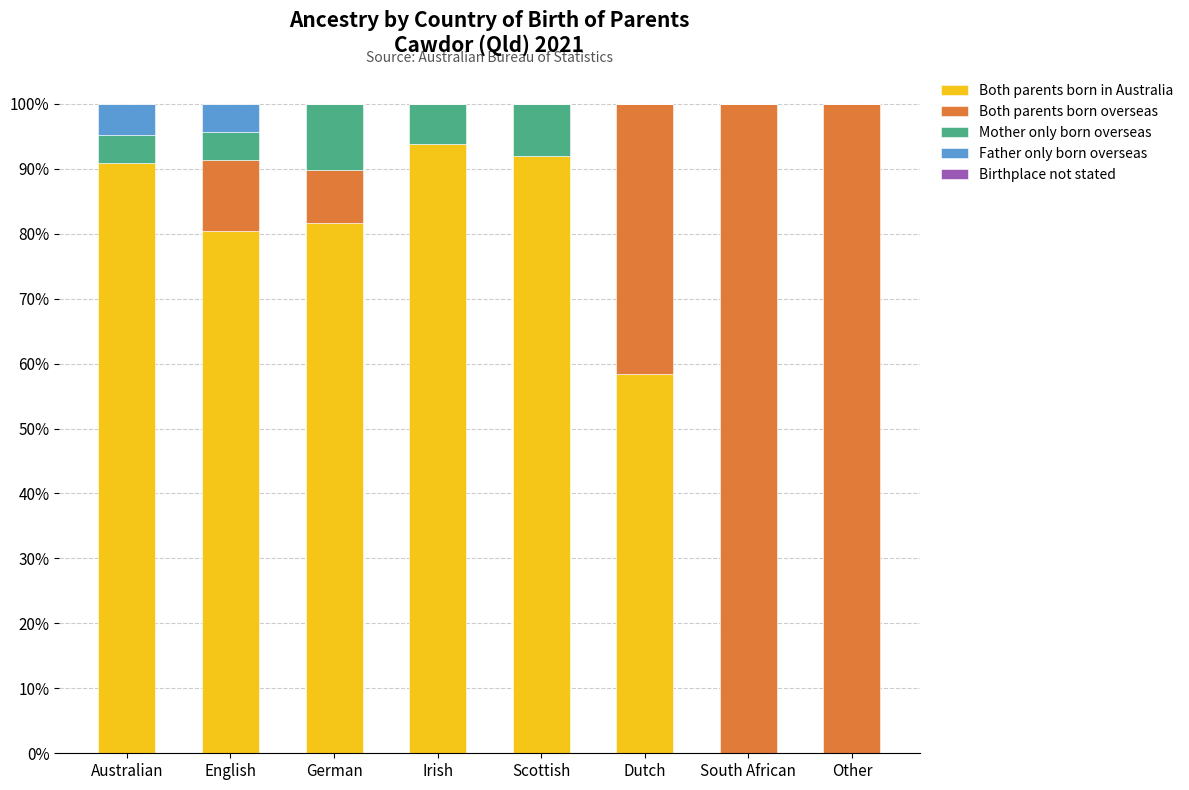

What is the total value across all series at Scottish?

100.0